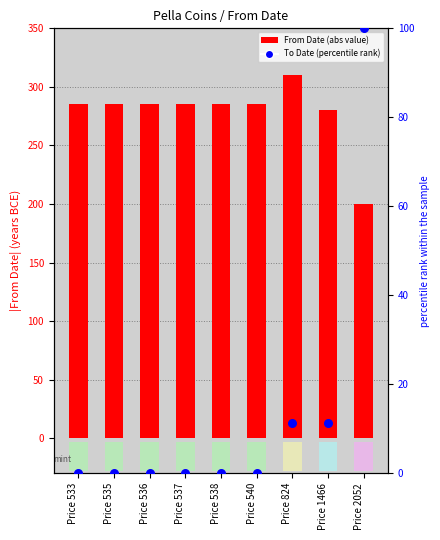

At how many categories does at least one series exceed 165?

9